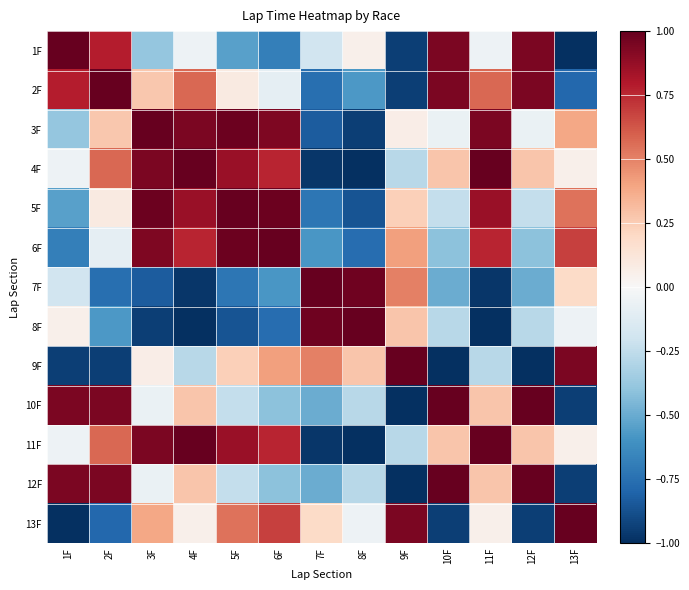

Reading right to left, what are all the values shown in this chart?

1F: 13F=-1.0	12F=0.9	11F=-0.1	10F=0.9	9F=-0.9	8F=0.1	7F=-0.2	6F=-0.7	5F=-0.5	4F=-0.1	3F=-0.4	2F=0.8	1F=1.0
2F: 13F=-0.8	12F=0.9	11F=0.6	10F=0.9	9F=-0.9	8F=-0.6	7F=-0.8	6F=-0.1	5F=0.1	4F=0.6	3F=0.3	2F=1.0	1F=0.8
3F: 13F=0.4	12F=-0.1	11F=0.9	10F=-0.1	9F=0.1	8F=-0.9	7F=-0.8	6F=0.9	5F=1.0	4F=0.9	3F=1.0	2F=0.3	1F=-0.4
4F: 13F=0.1	12F=0.3	11F=1.0	10F=0.3	9F=-0.3	8F=-1.0	7F=-1.0	6F=0.8	5F=0.9	4F=1.0	3F=0.9	2F=0.6	1F=-0.1
5F: 13F=0.5	12F=-0.2	11F=0.9	10F=-0.2	9F=0.2	8F=-0.9	7F=-0.7	6F=1.0	5F=1.0	4F=0.9	3F=1.0	2F=0.1	1F=-0.5
6F: 13F=0.7	12F=-0.4	11F=0.8	10F=-0.4	9F=0.4	8F=-0.8	7F=-0.6	6F=1.0	5F=1.0	4F=0.8	3F=0.9	2F=-0.1	1F=-0.7
7F: 13F=0.2	12F=-0.5	11F=-1.0	10F=-0.5	9F=0.5	8F=1.0	7F=1.0	6F=-0.6	5F=-0.7	4F=-1.0	3F=-0.8	2F=-0.8	1F=-0.2
8F: 13F=-0.1	12F=-0.3	11F=-1.0	10F=-0.3	9F=0.3	8F=1.0	7F=1.0	6F=-0.8	5F=-0.9	4F=-1.0	3F=-0.9	2F=-0.6	1F=0.1
9F: 13F=0.9	12F=-1.0	11F=-0.3	10F=-1.0	9F=1.0	8F=0.3	7F=0.5	6F=0.4	5F=0.2	4F=-0.3	3F=0.1	2F=-0.9	1F=-0.9
10F: 13F=-0.9	12F=1.0	11F=0.3	10F=1.0	9F=-1.0	8F=-0.3	7F=-0.5	6F=-0.4	5F=-0.2	4F=0.3	3F=-0.1	2F=0.9	1F=0.9
11F: 13F=0.1	12F=0.3	11F=1.0	10F=0.3	9F=-0.3	8F=-1.0	7F=-1.0	6F=0.8	5F=0.9	4F=1.0	3F=0.9	2F=0.6	1F=-0.1
12F: 13F=-0.9	12F=1.0	11F=0.3	10F=1.0	9F=-1.0	8F=-0.3	7F=-0.5	6F=-0.4	5F=-0.2	4F=0.3	3F=-0.1	2F=0.9	1F=0.9
13F: 13F=1.0	12F=-0.9	11F=0.1	10F=-0.9	9F=0.9	8F=-0.1	7F=0.2	6F=0.7	5F=0.5	4F=0.1	3F=0.4	2F=-0.8	1F=-1.0